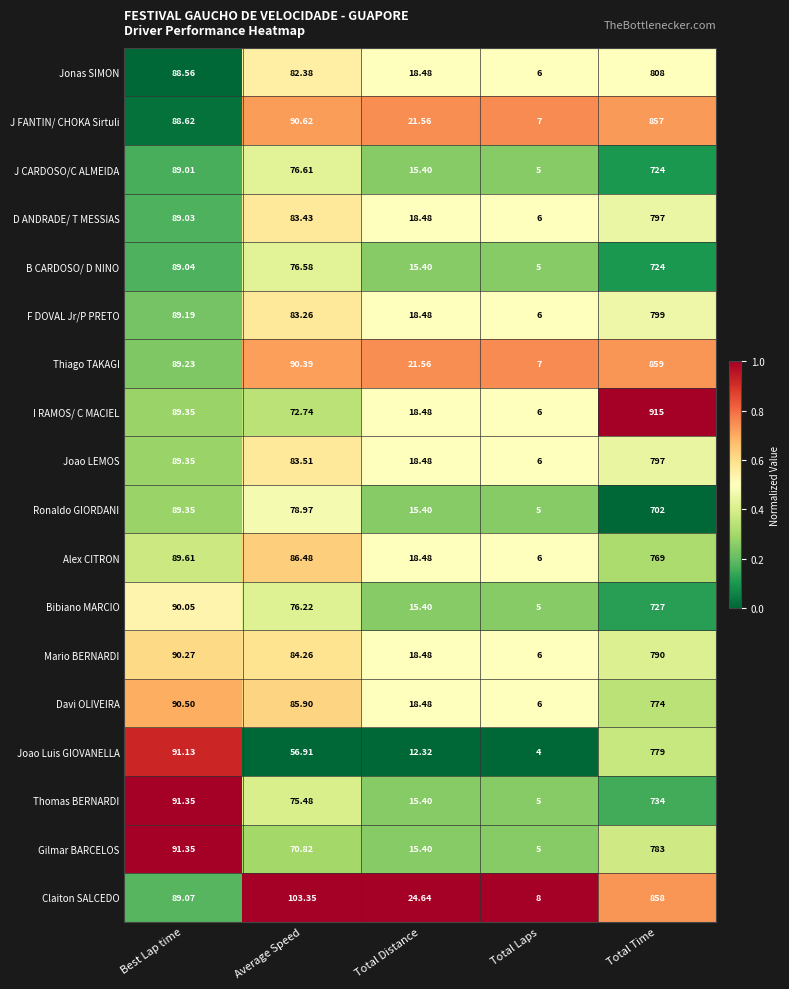

List the labels in order of Gilmar BARCELOS value, largest first.

Total Time, Best Lap time, Average Speed, Total Distance, Total Laps